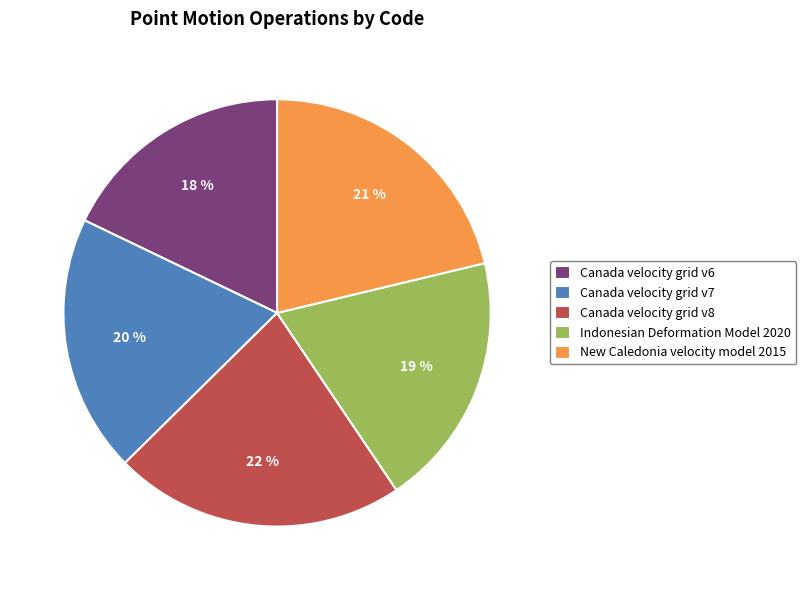

Which has a higher value, Canada velocity grid v8 or New Caledonia velocity model 2015?

Canada velocity grid v8